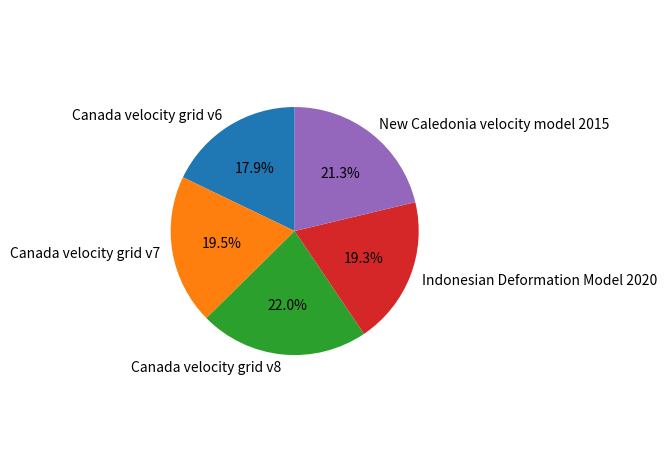

Approximately how many times larger is the value at Canada velocity grid v7 compared to New Caledonia velocity model 2015?

0.9